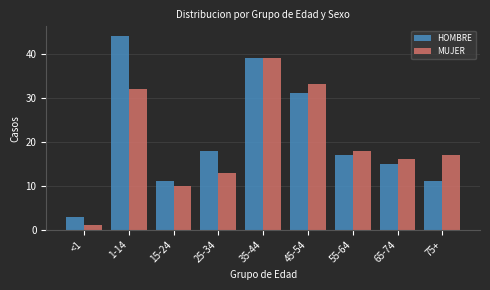

Reading left to right, list all the values displayed in this chart.

HOMBRE: 3	44	11	18	39	31	17	15	11
MUJER: 1	32	10	13	39	33	18	16	17